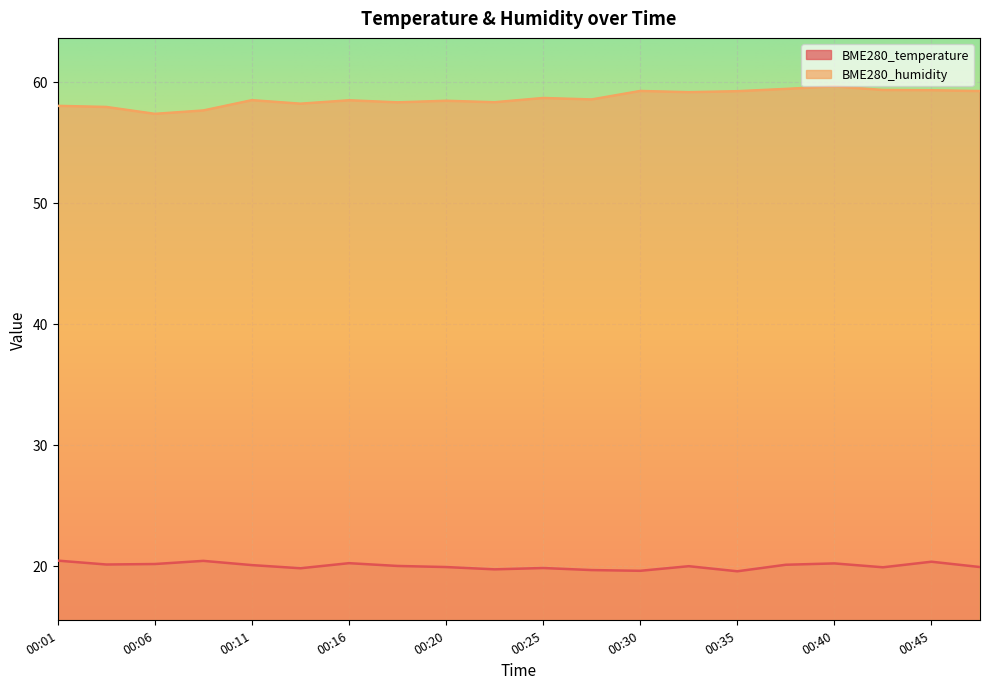

At which label does BME280_temperature reach its minimum?

00:35